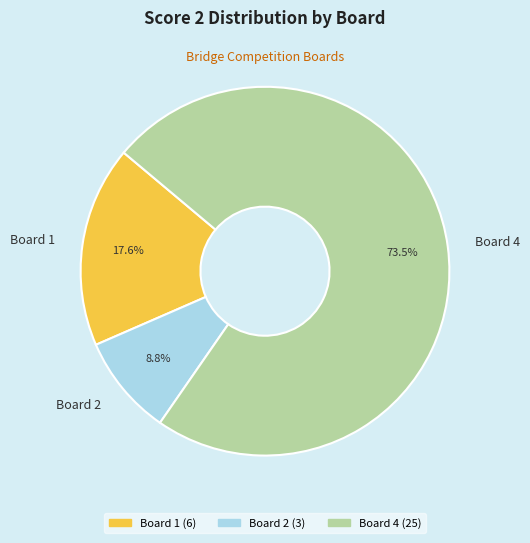

To the nearest percent, what is the difference between the largest and smallest slice percentages?

65%